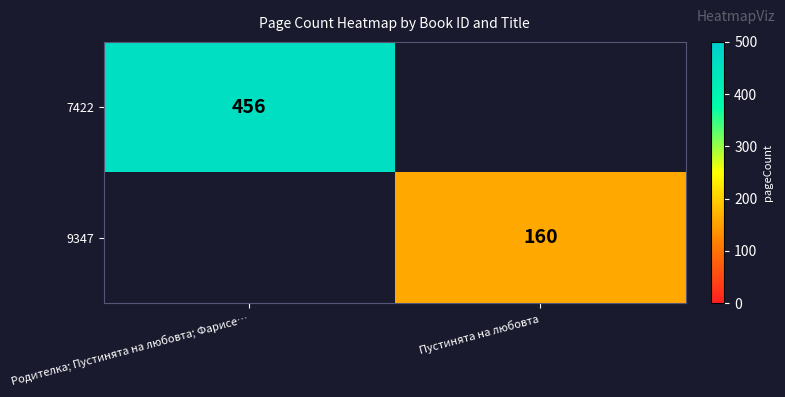

The 9347 series shows 160 at Пустинята на любовта. True or false?

True